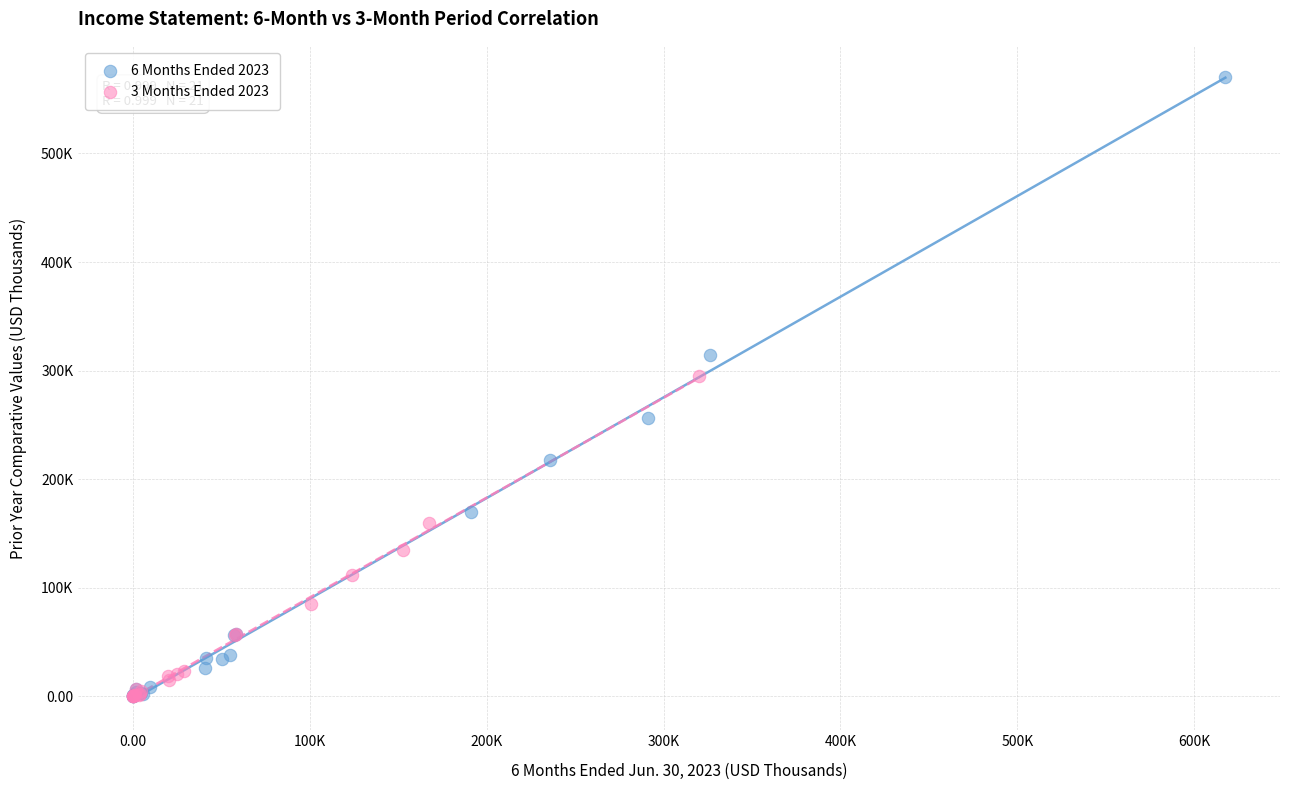

What are all the series names shown in the legend?

6 Months Ended 2023, 3 Months Ended 2023